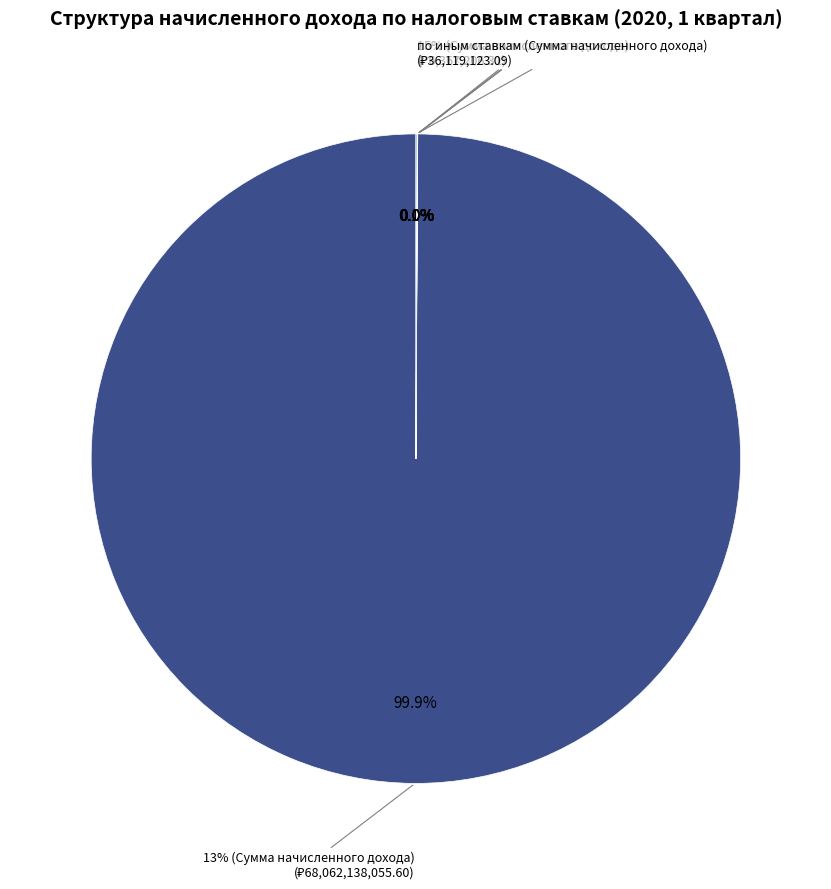

How many segments does this pie chart have?

6